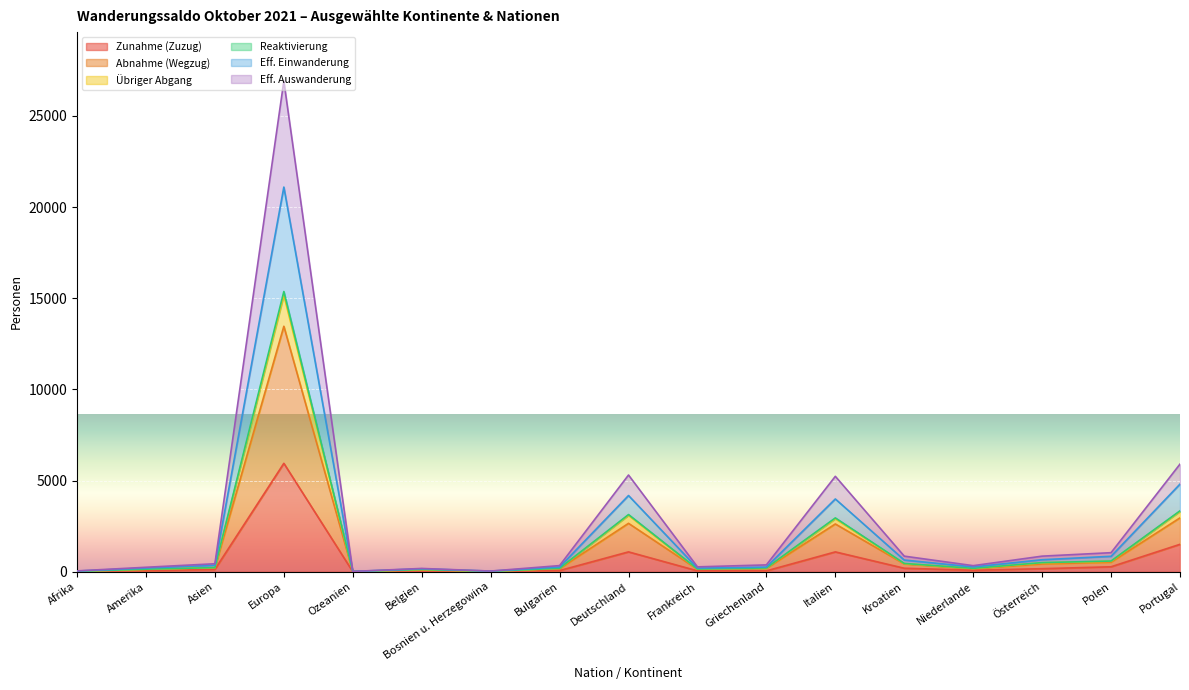

Rank the series by their maximum value, from lowest to highest.

Zunahme (Zuzug), Reaktivierung, Übriger Abgang, Abnahme (Wegzug), Eff. Einwanderung, Eff. Auswanderung